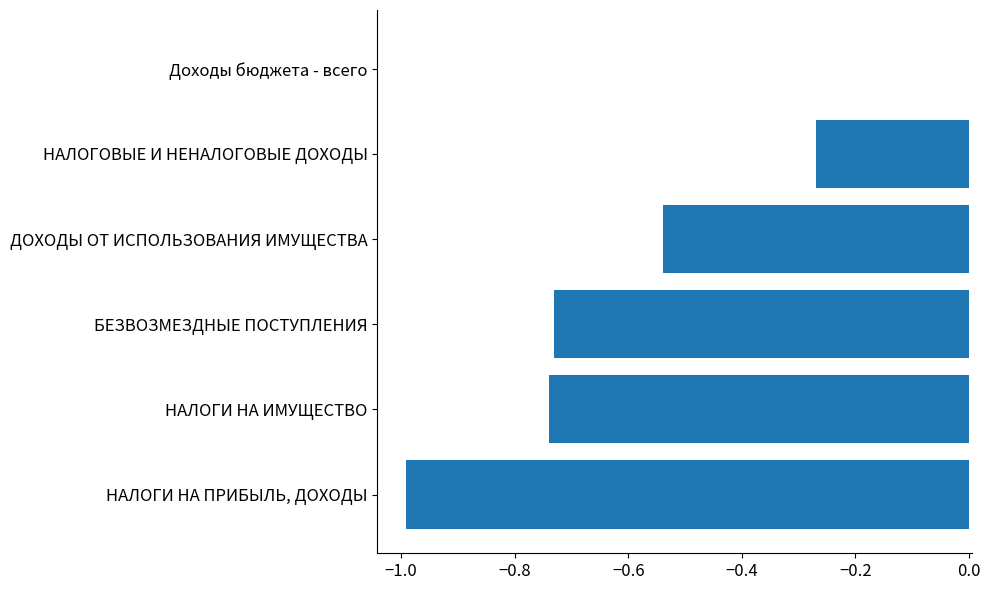

What is the sum of the values at БЕЗВОЗМЕЗДНЫЕ ПОСТУПЛЕНИЯ and НАЛОГОВЫЕ И НЕНАЛОГОВЫЕ ДОХОДЫ?

-1.0